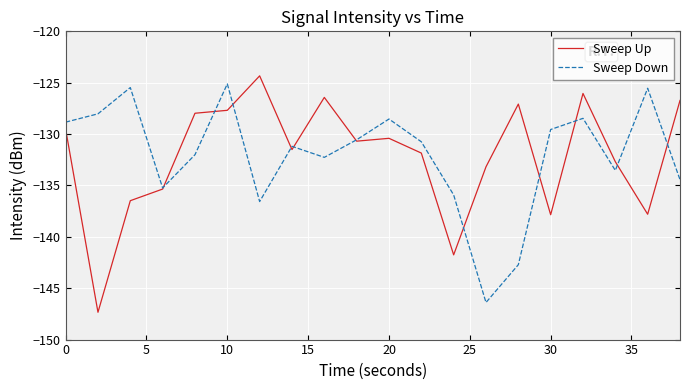

How many times do Sweep Up and Sweep Down cross each other?

11